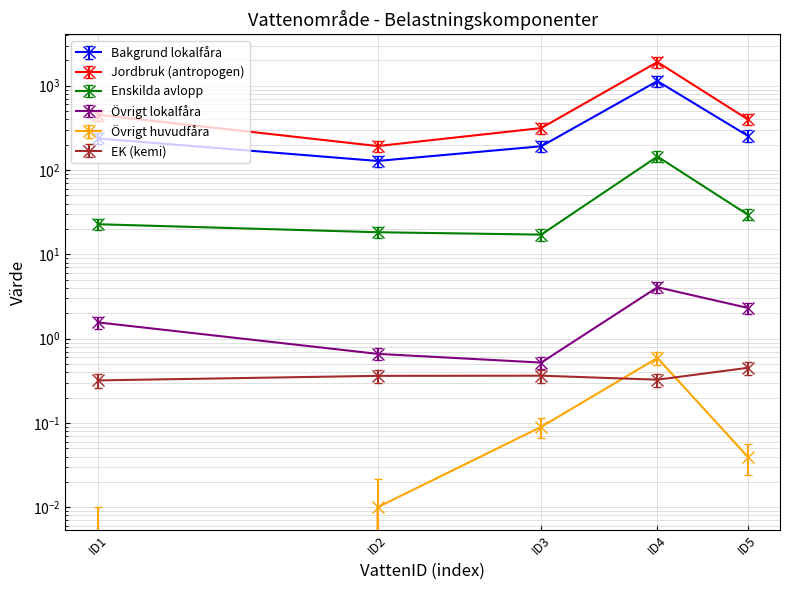

What is the value of the EK (kemi) point at the 2nd from the left?

0.4